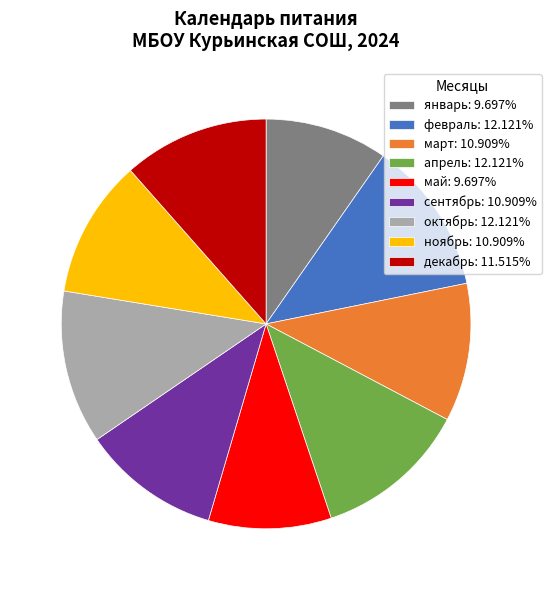

Is март: 10.909% the majority of the pie?

No